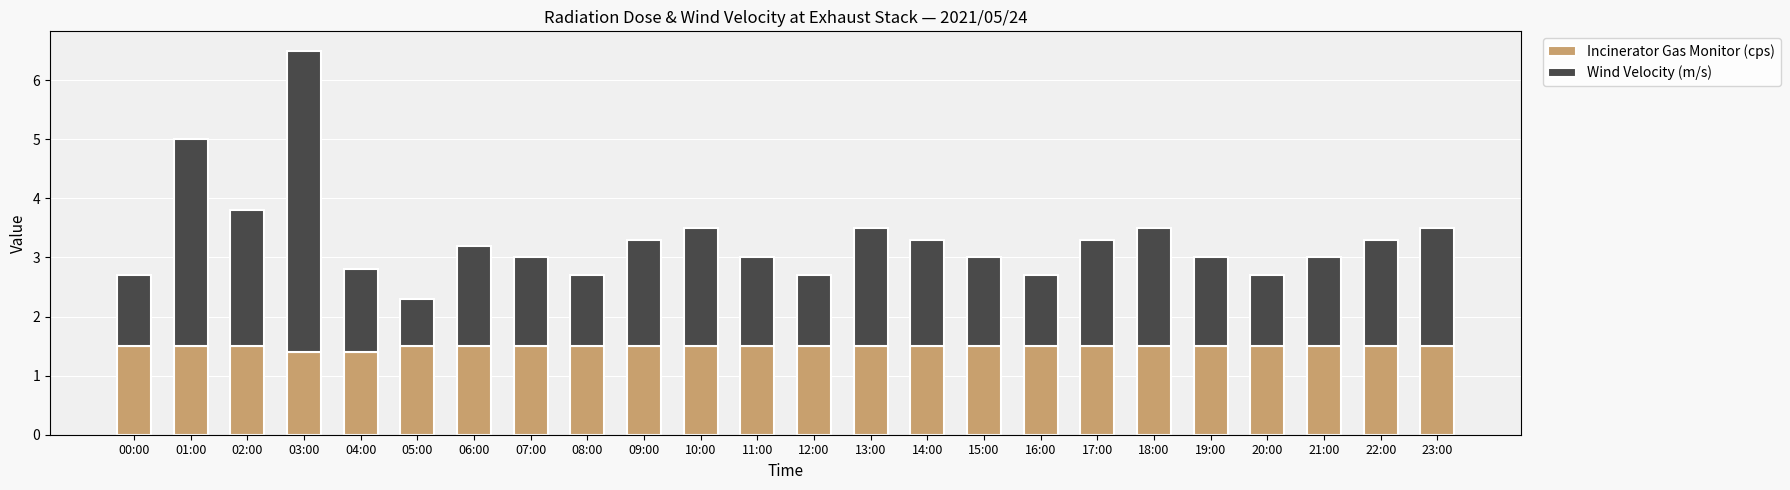

At which category is the sum across all series the highest?

03:00